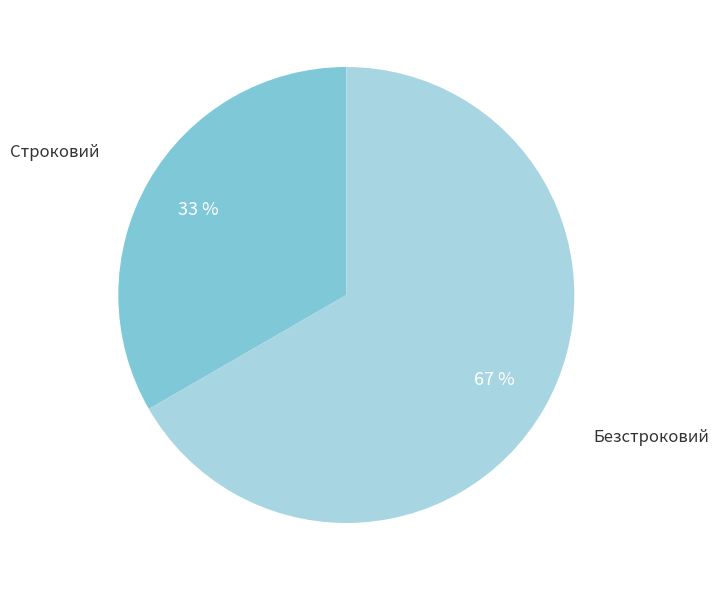

To the nearest percent, what is the combined percentage of Безстроковий and Строковий?

100%